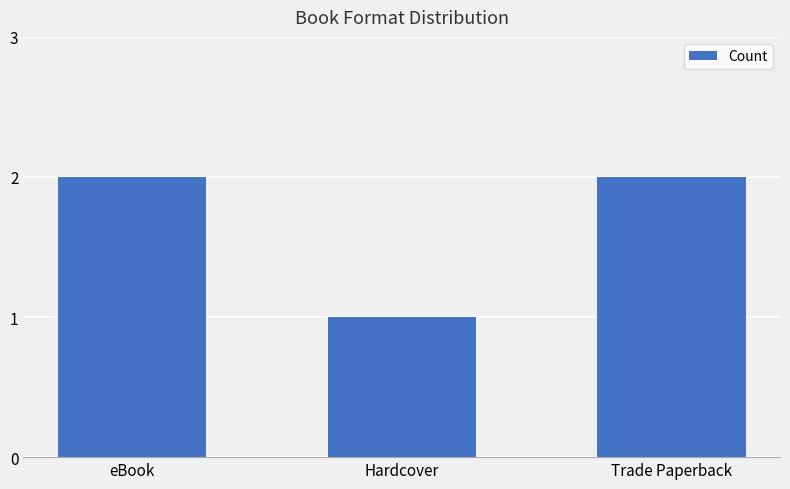

What is the sum of all values?

5